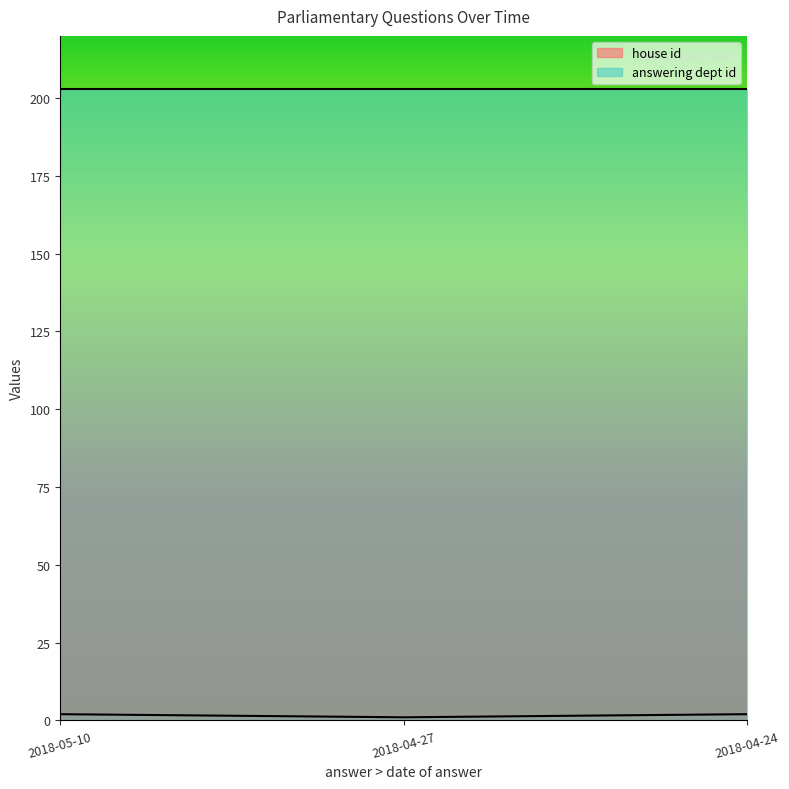

What is the average value?

2